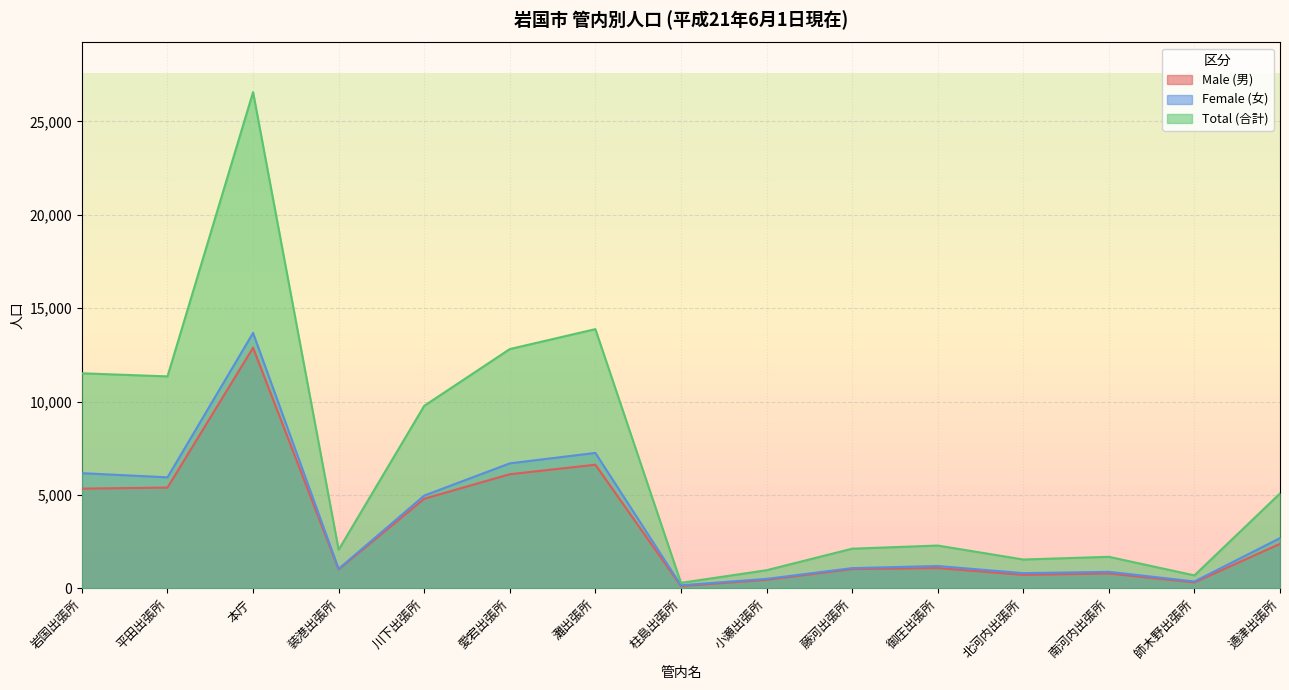

Between 本庁 and 通津出張所, which series saw the biggest shift?

Total (合計)